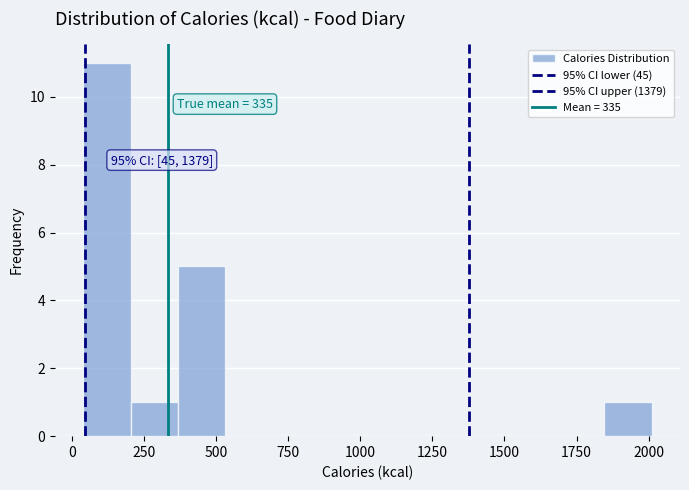

Read against the x-axis, roughly where is the centre of the tallest bar?

100